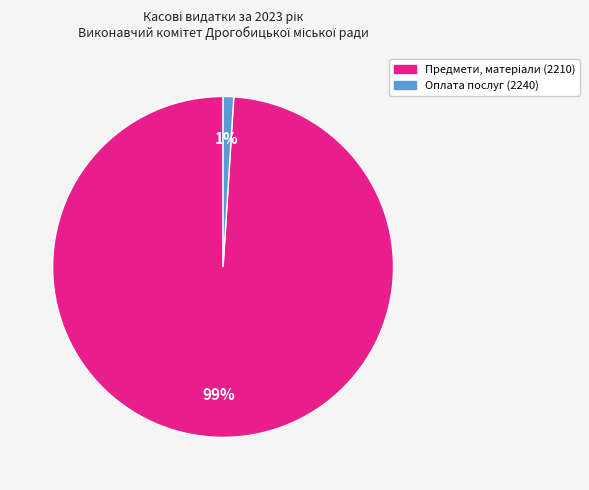

To the nearest percent, what is the average slice percentage?

50%